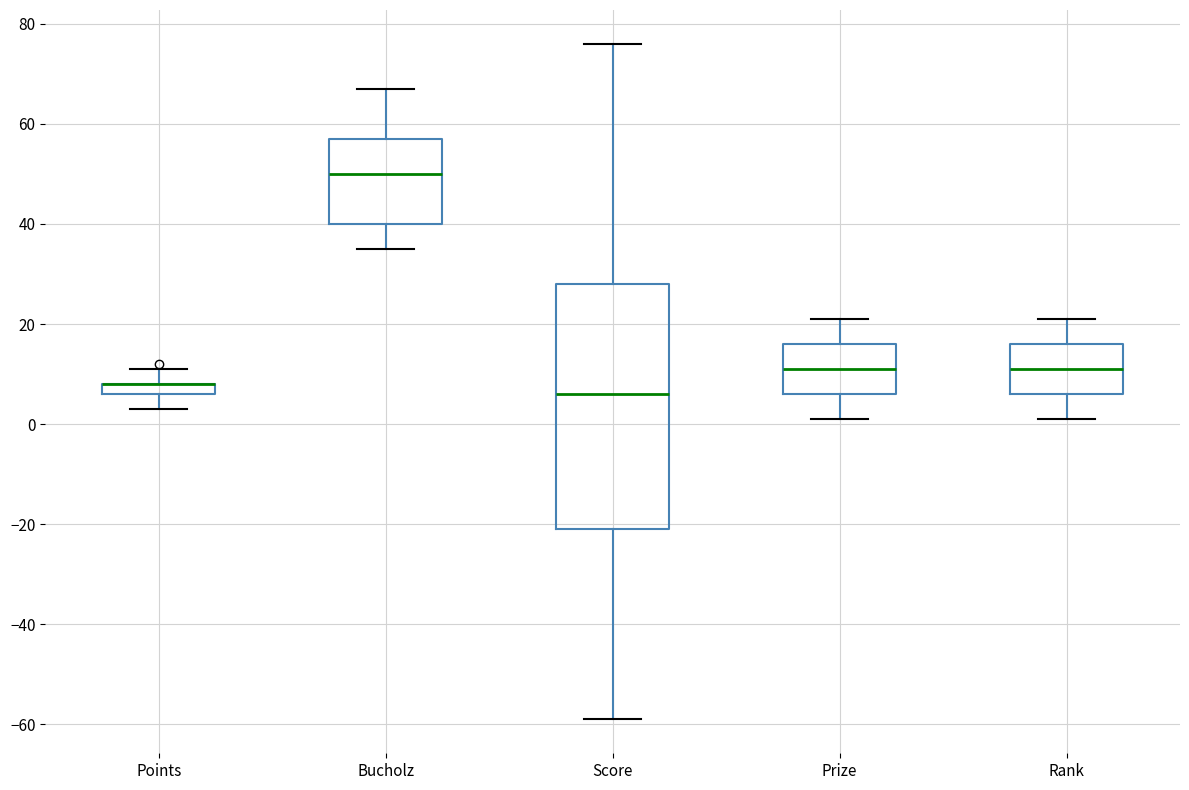

Where does the upper whisker of the box for Score end on the y-axis? The values are not printed on the chart, so give them approximately, as read against the axis.

76